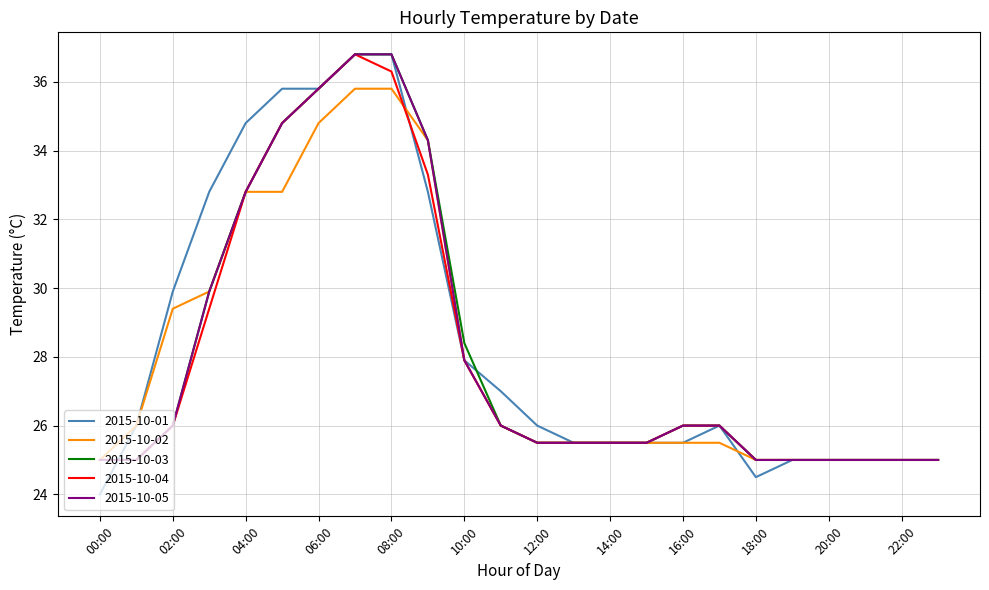

What is the minimum value for 2015-10-02?

25.0